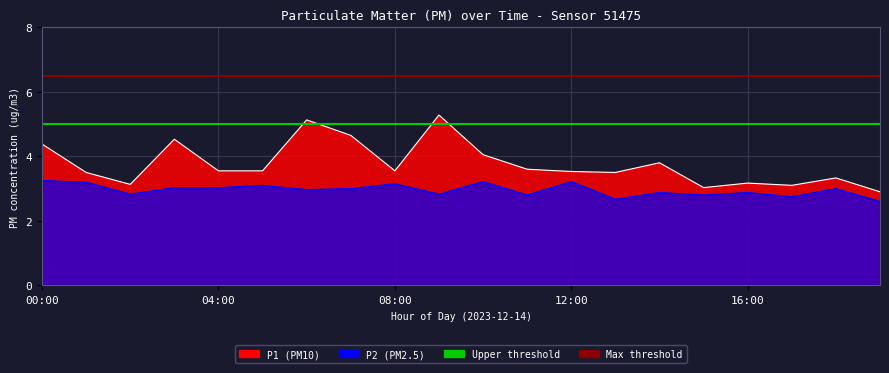

How many lines are shown in the chart?

2